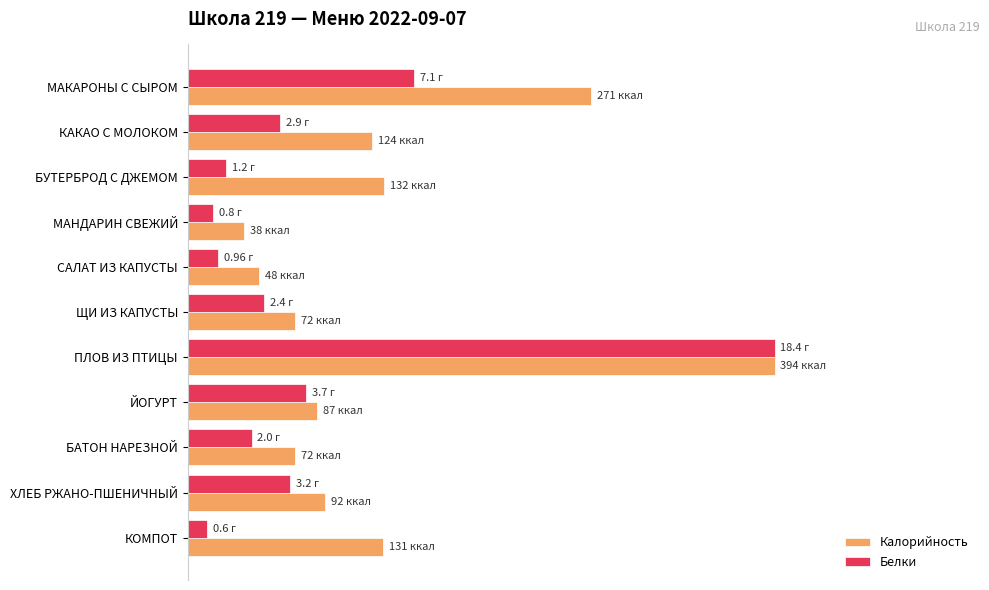

What are all the series names shown in the legend?

Калорийность, Белки